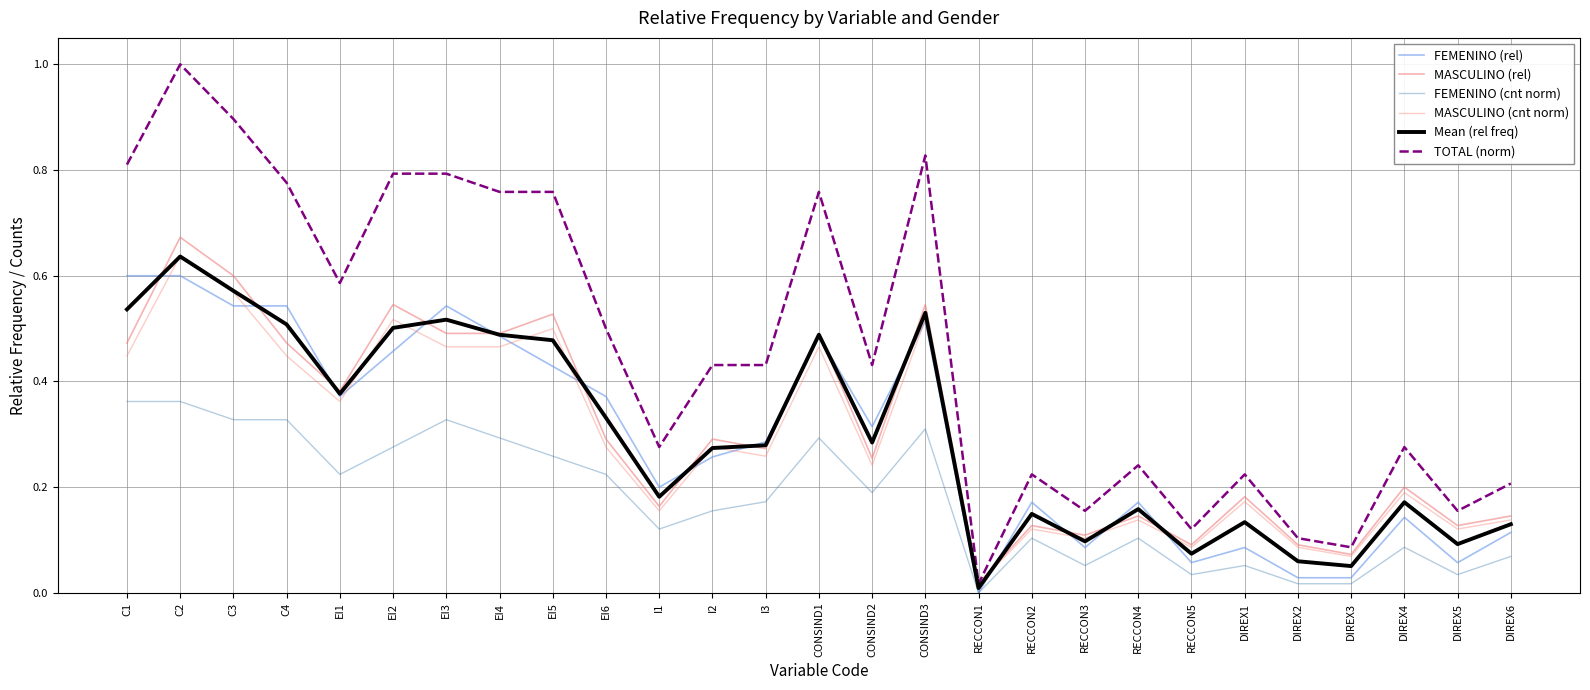

At which label is Mean (rel freq) closest to 0?

RECCON1